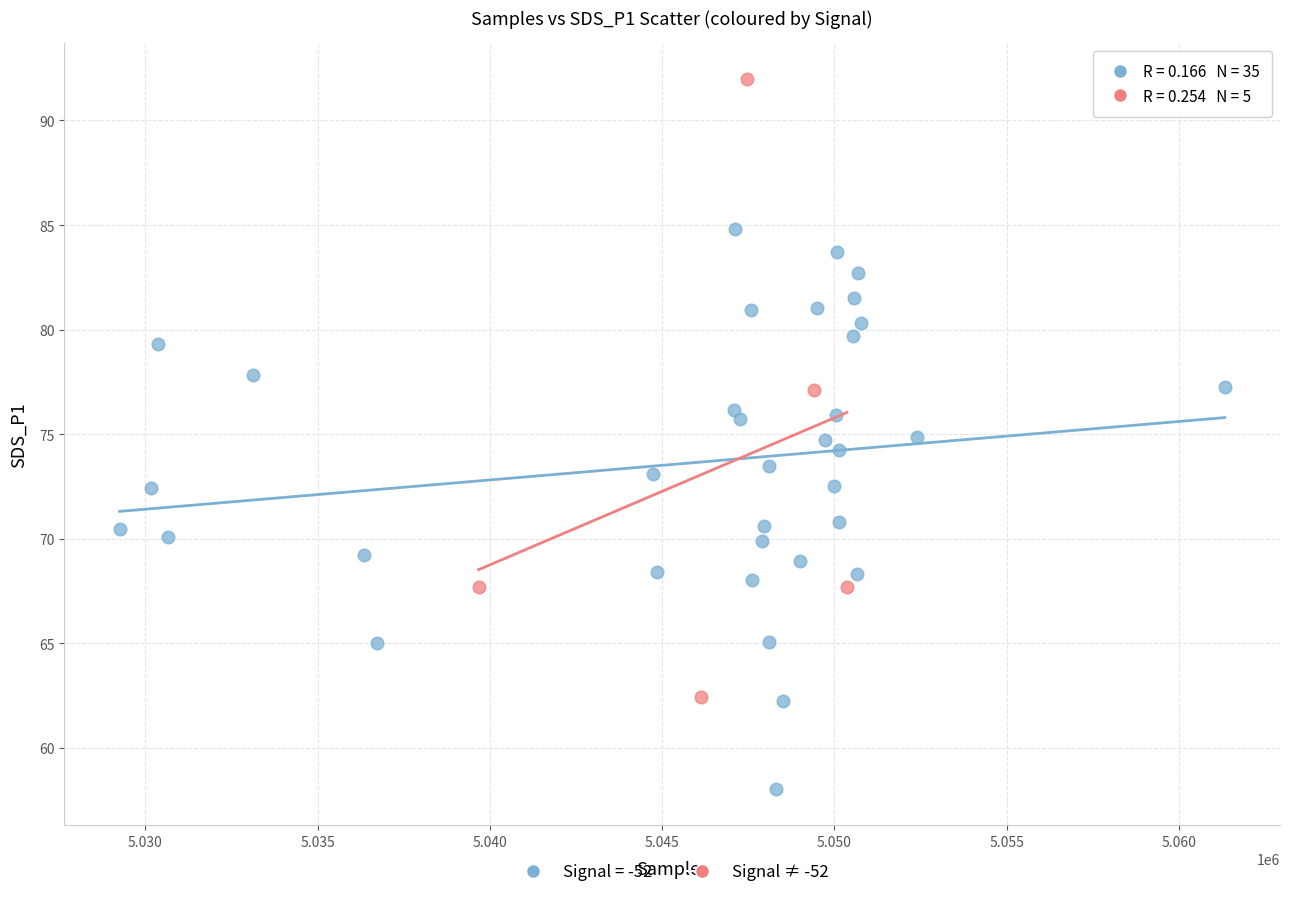

Which series reaches the minimum Y coordinate?

Signal = -52